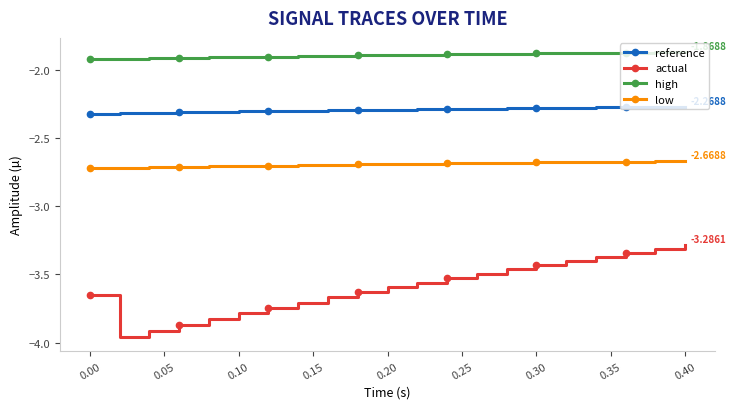

What is the difference between the second highest and minimum values in the actual series?

0.6